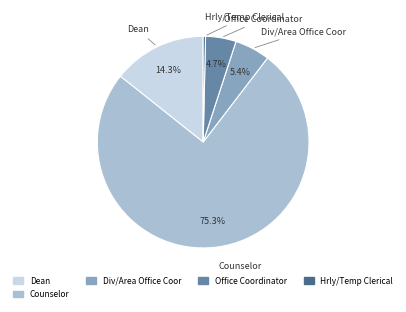

How many slices are in this pie chart?

5